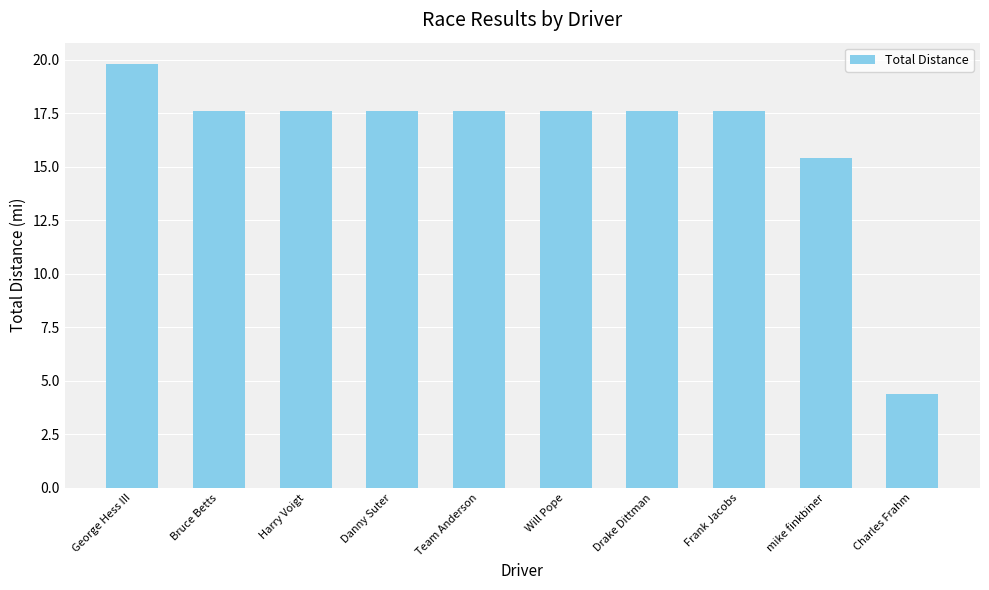

What is the change in value from George Hess III to Frank Jacobs?

-2.2